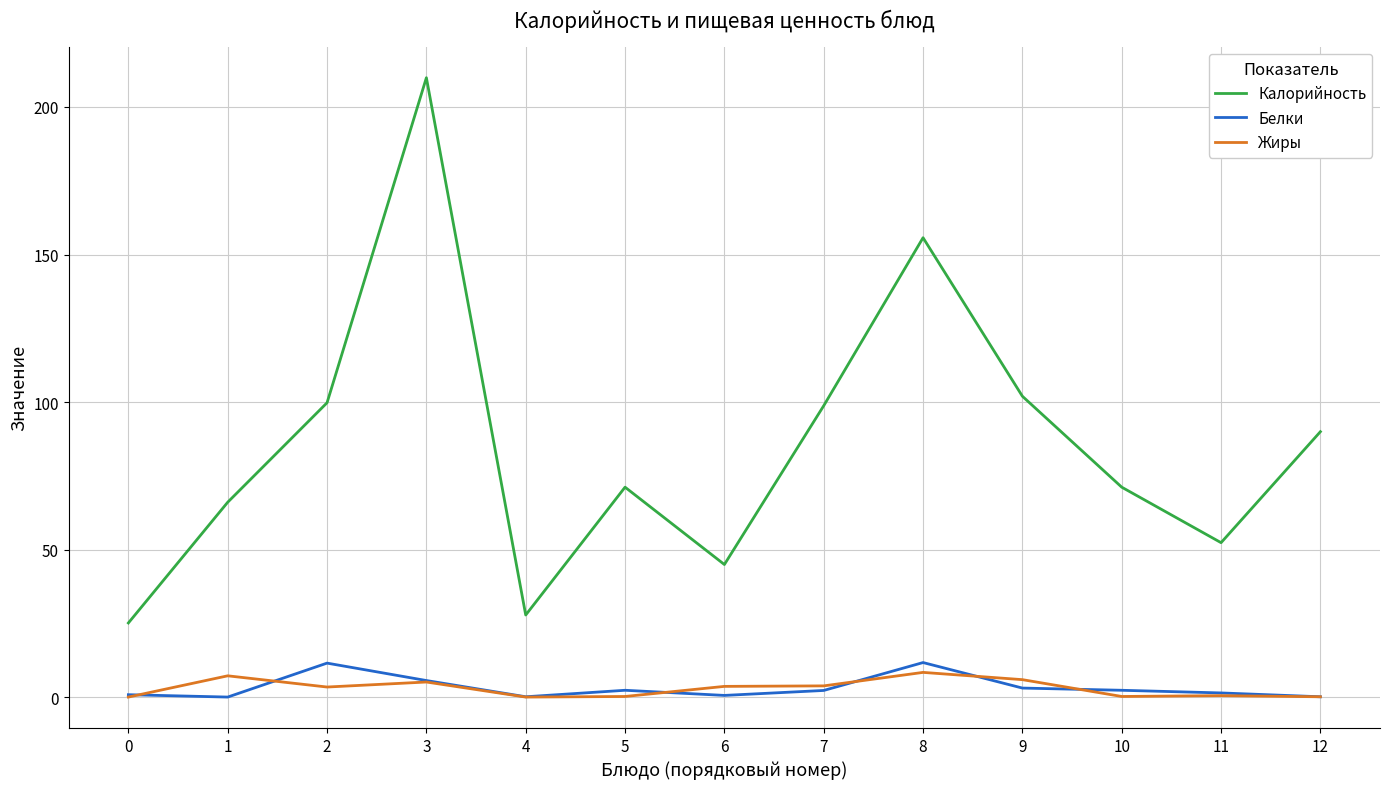

What is the difference between the Белки values at 10 and 12?

2.2